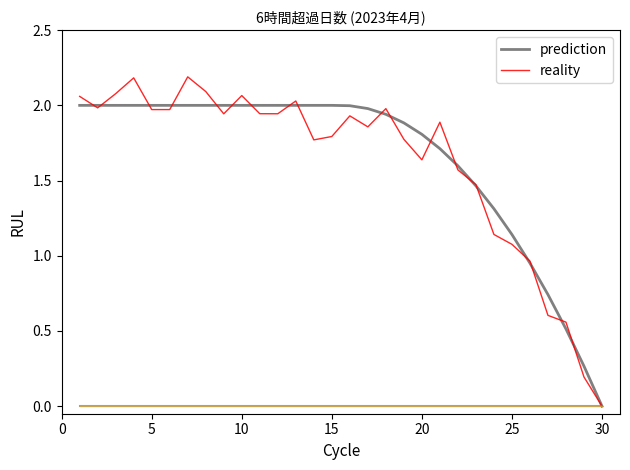

What is the difference between the maximum and minimum values in the reality series?

2.2